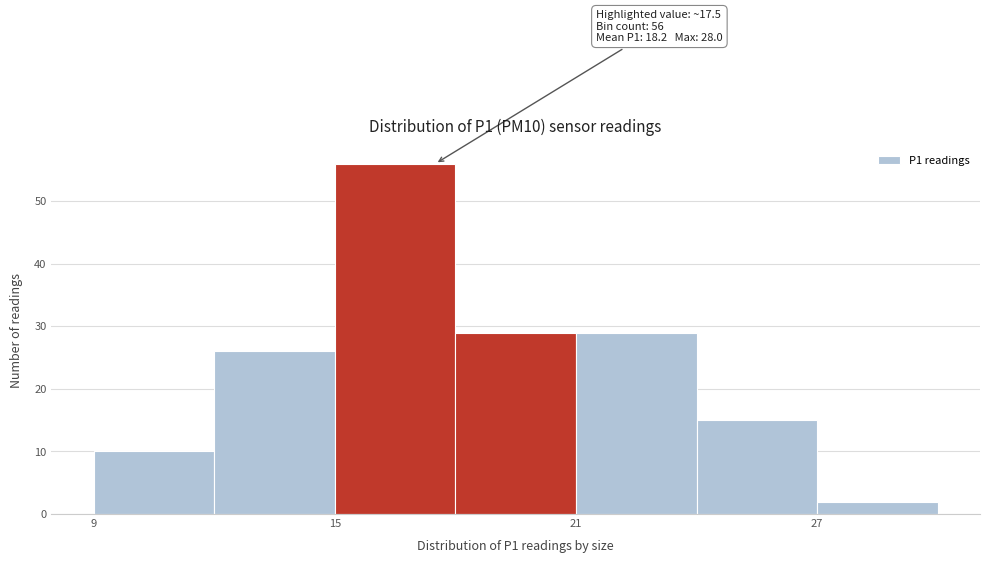

Read against the x-axis, roughly where is the centre of the tallest bar?

17